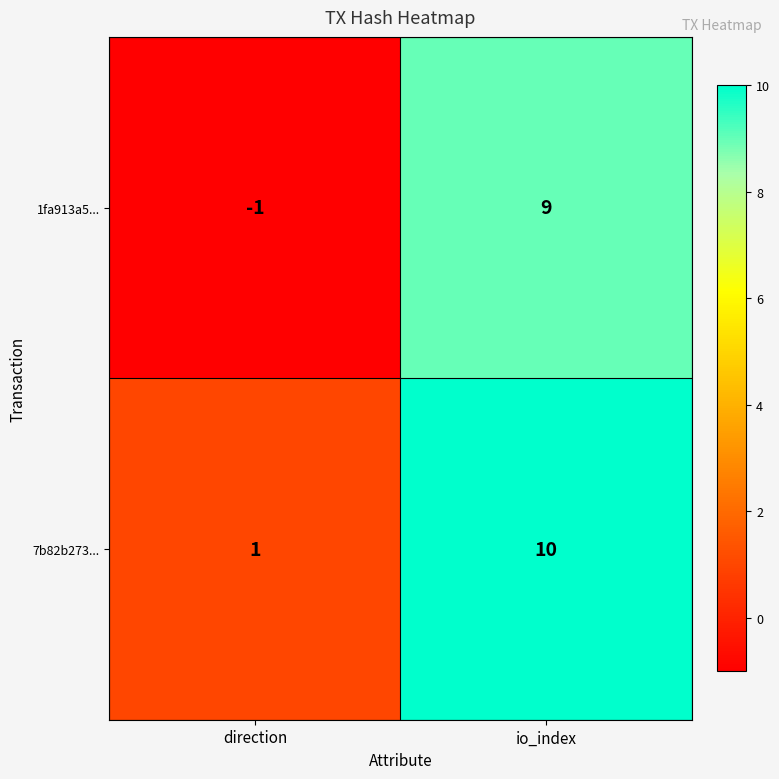

Between direction and io_index, which series saw the biggest shift?

1fa913a5...